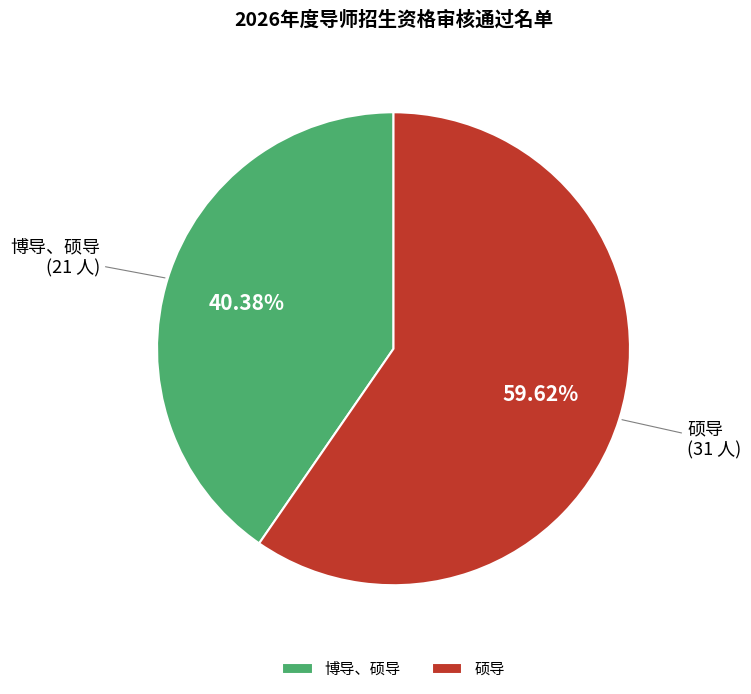

What is the total percentage of 博导、硕导 and 硕导?

100.0%